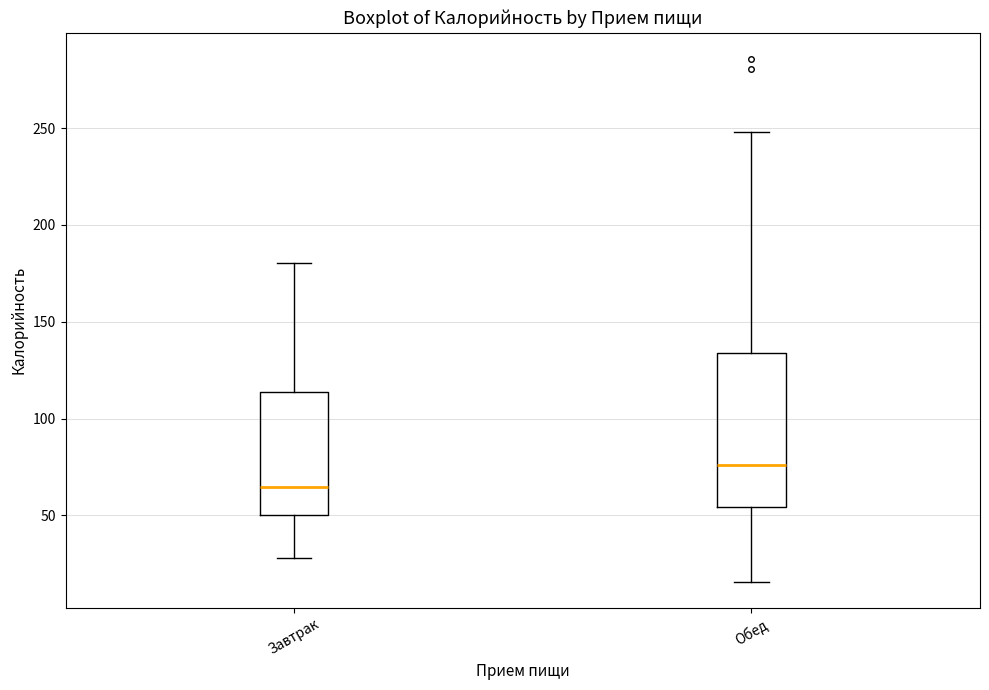

Reading left to right, read every box against the y-axis: the position of its median line, the range the box covers, and the ends of its whiskers. The values are not printed on the chart, so give them approximately, as read against the axis.

Завтрак: median 65, box 50 to 115, whiskers 30 to 180
Обед: median 75, box 55 to 135, whiskers 15 to 250